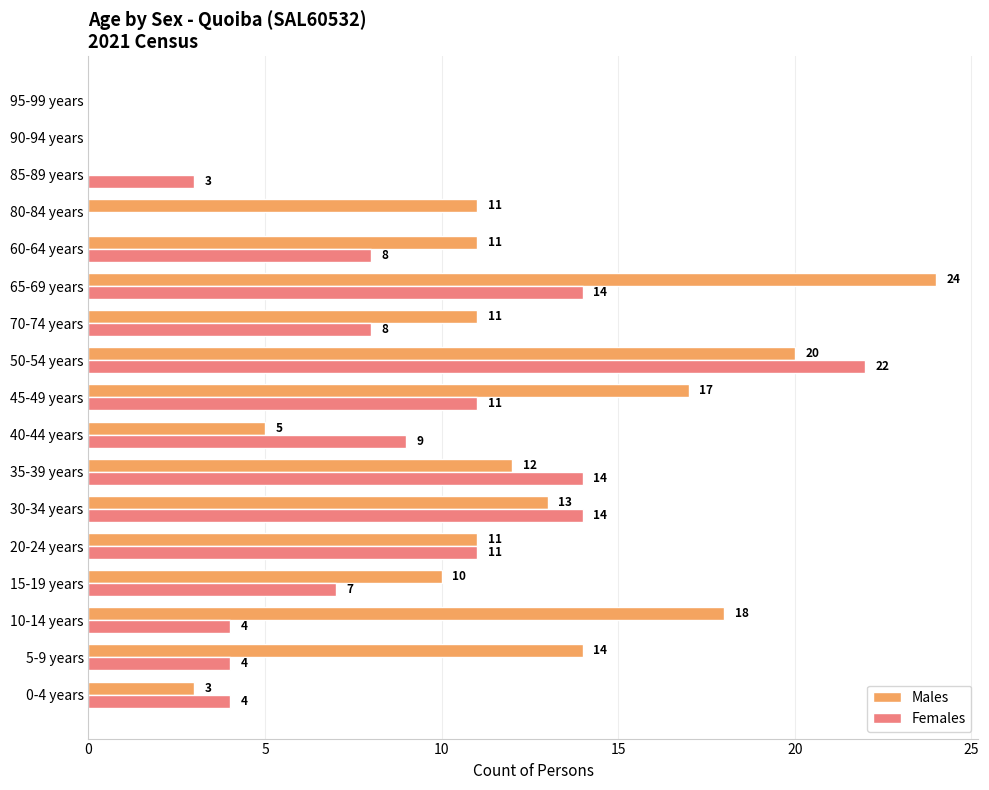

True or false: Females has a value of 8 at 70-74 years.

True